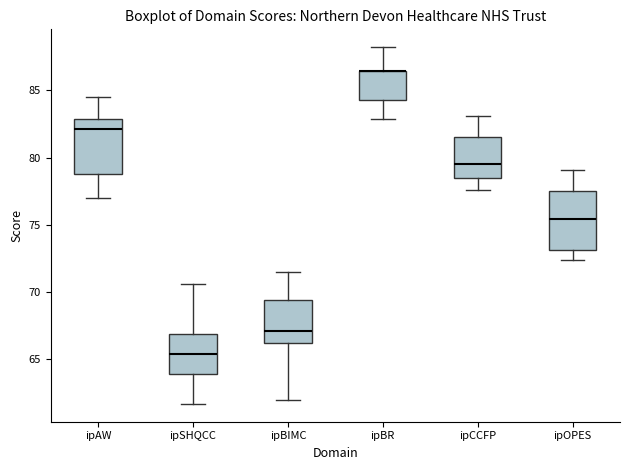

Reading left to right, transcribe this box plot: for each box, give where its median line is, the range the box spans, and where its two whiskers end, as read against the y-axis. The values are not printed on the chart, so give them approximately, as read against the axis.

ipAW: median 82.0, box 79.0 to 83.0, whiskers 77.0 to 84.5
ipSHQCC: median 65.5, box 64.0 to 67.0, whiskers 61.5 to 70.5
ipBIMC: median 67.0, box 66.0 to 69.5, whiskers 62.0 to 71.5
ipBR: median 86.5 (drawn on the box's upper edge), box 84.5 to 86.5, whiskers 83.0 to 88.0
ipCCFP: median 79.5, box 78.5 to 81.5, whiskers 77.5 to 83.0
ipOPES: median 75.5, box 73.0 to 77.5, whiskers 72.5 to 79.0